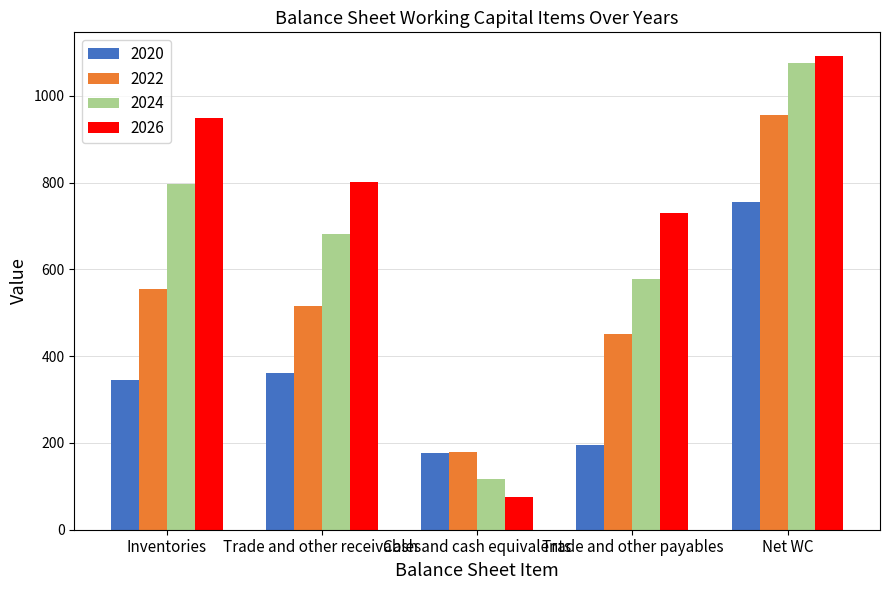

Between Inventories and Cash and cash equivalents, which series saw the biggest shift?

2026